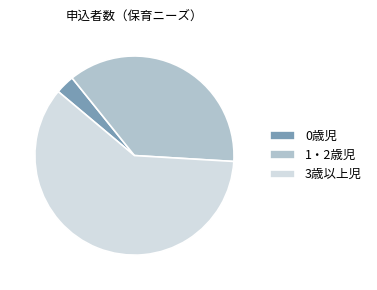

Which slice represents more than half of the pie?

3歳以上児